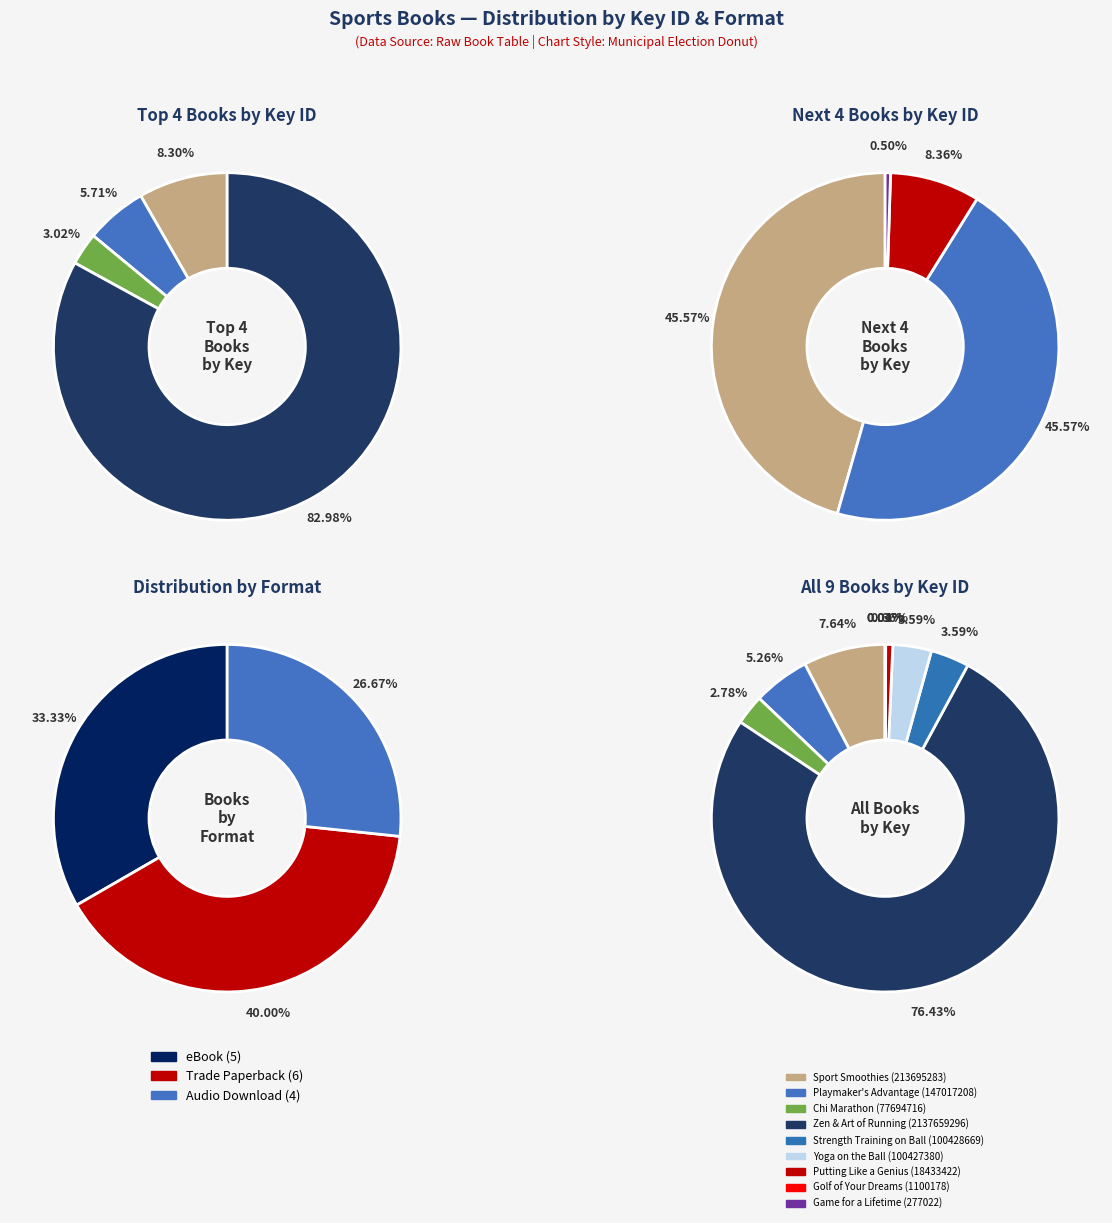

The Game for a Lifetime slice represents 1% of the pie. True or false?

False